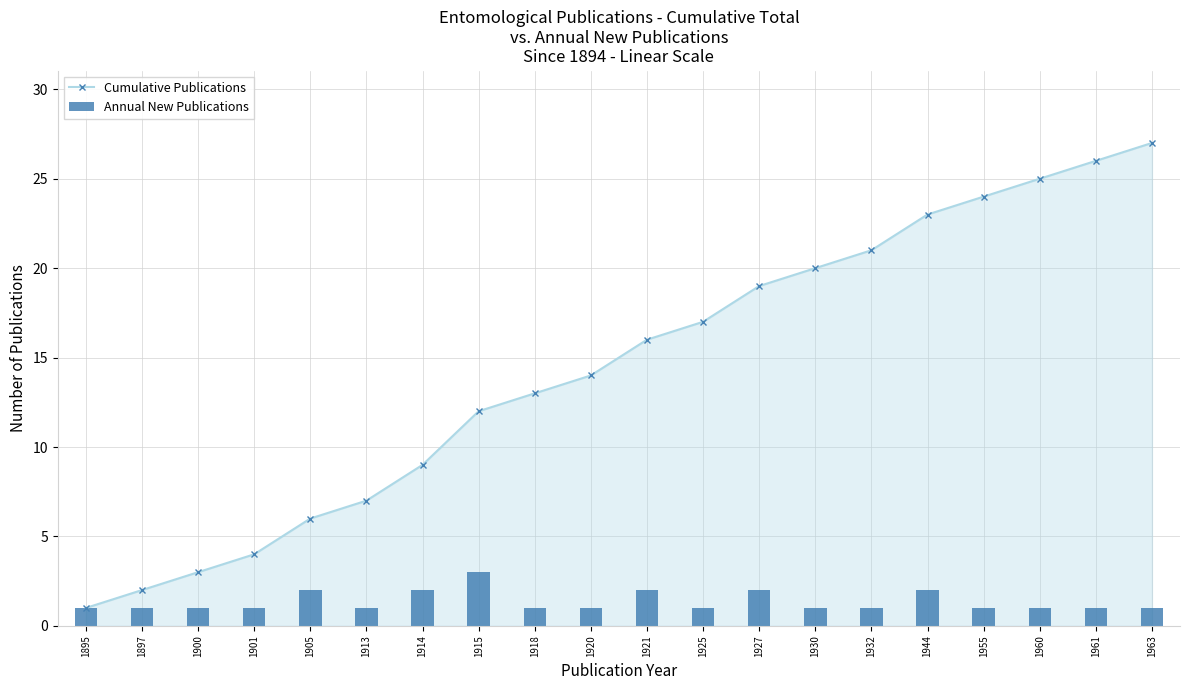

Rank the series by their maximum value, from lowest to highest.

Annual New Publications, Cumulative Publications